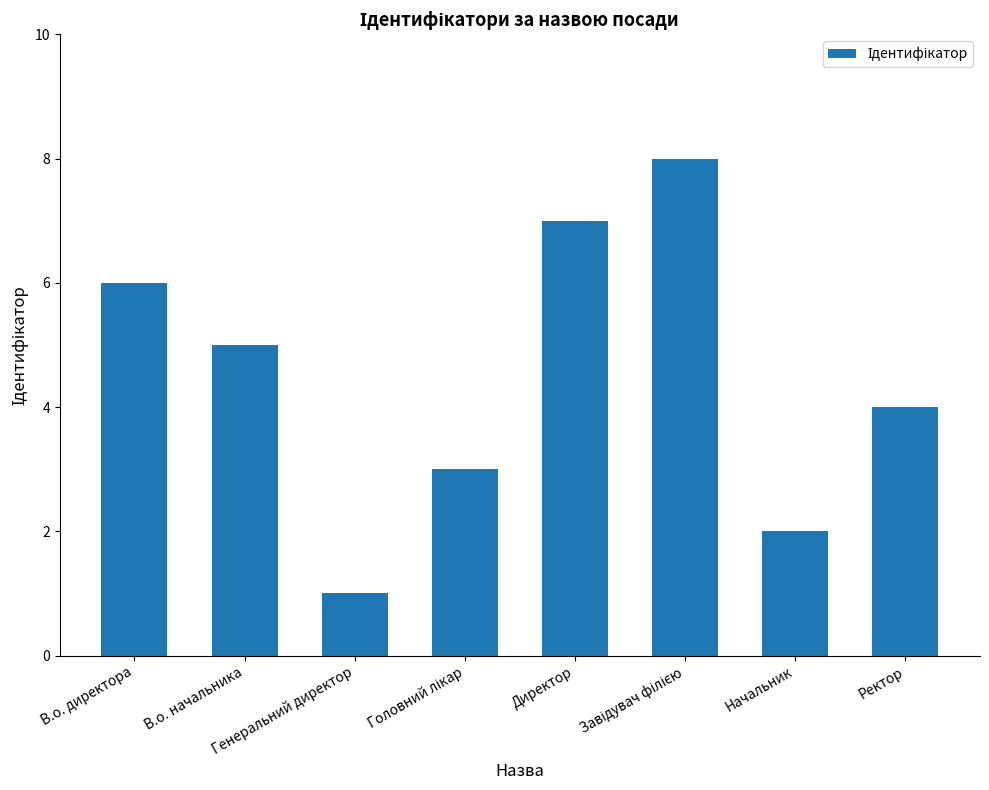

What is the maximum value shown in the chart?

8